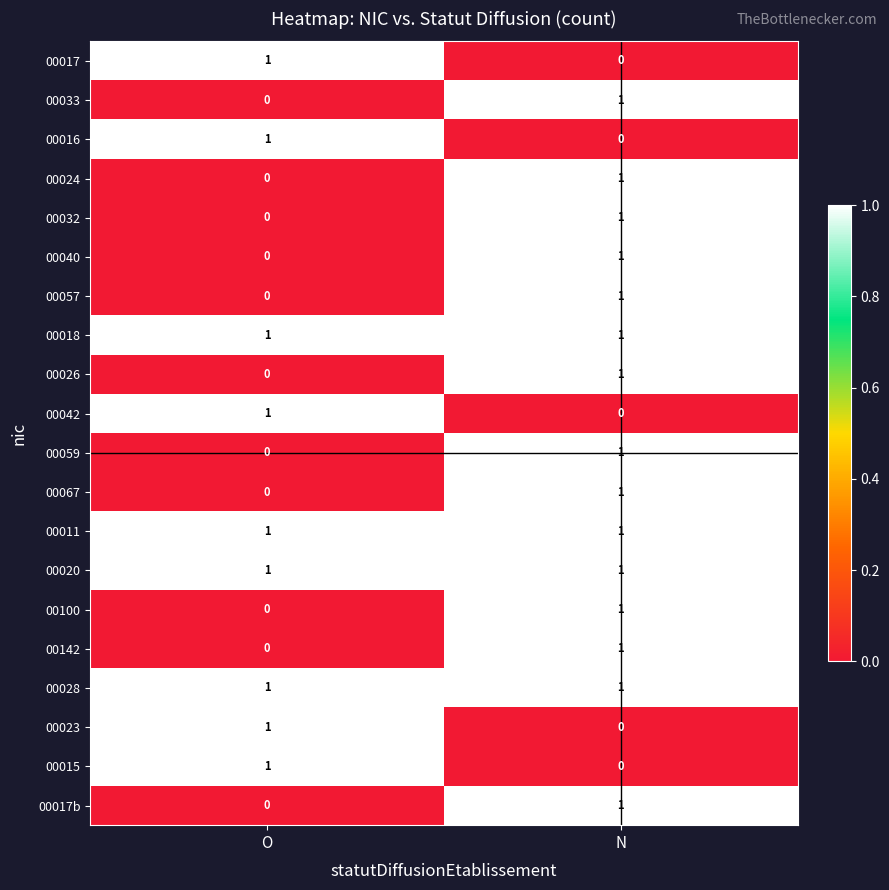

At which category is the sum across all series the highest?

N